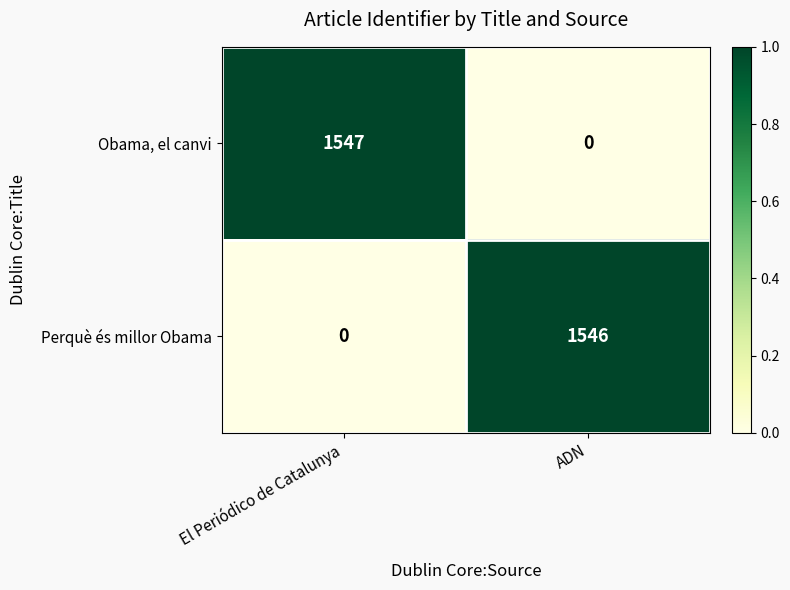

The value of Perquè és millor Obama at El Periódico de Catalunya is -614. True or false?

False